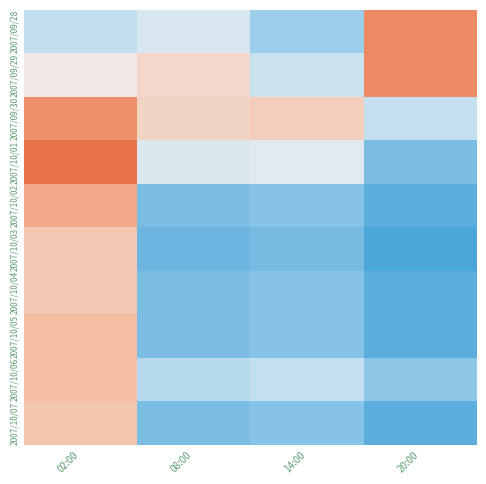

What is the spread (max minus min) of values at 08:00?

940